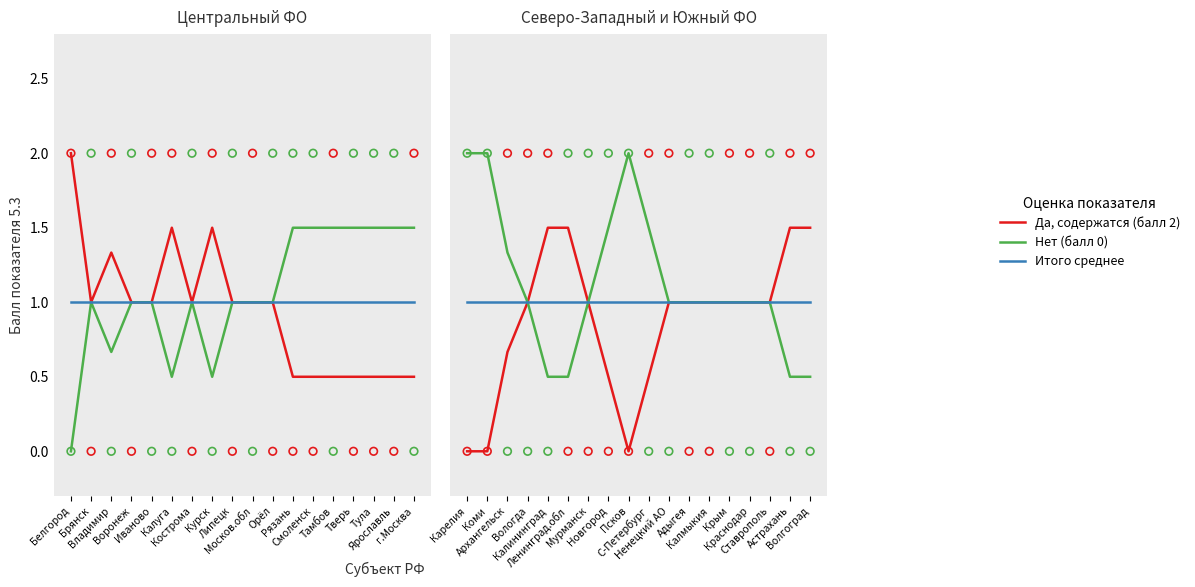

Which series contains the lowest Y value?

Да, содержатся (балл 2)